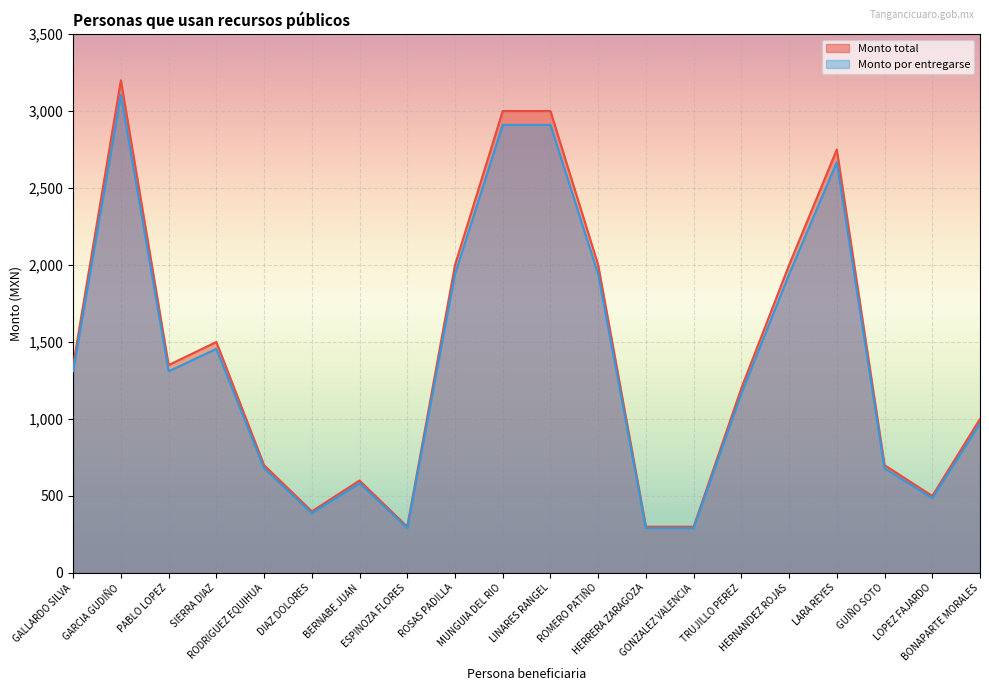

What is the label of the 4th point from the left?

SIERRA DIAZ